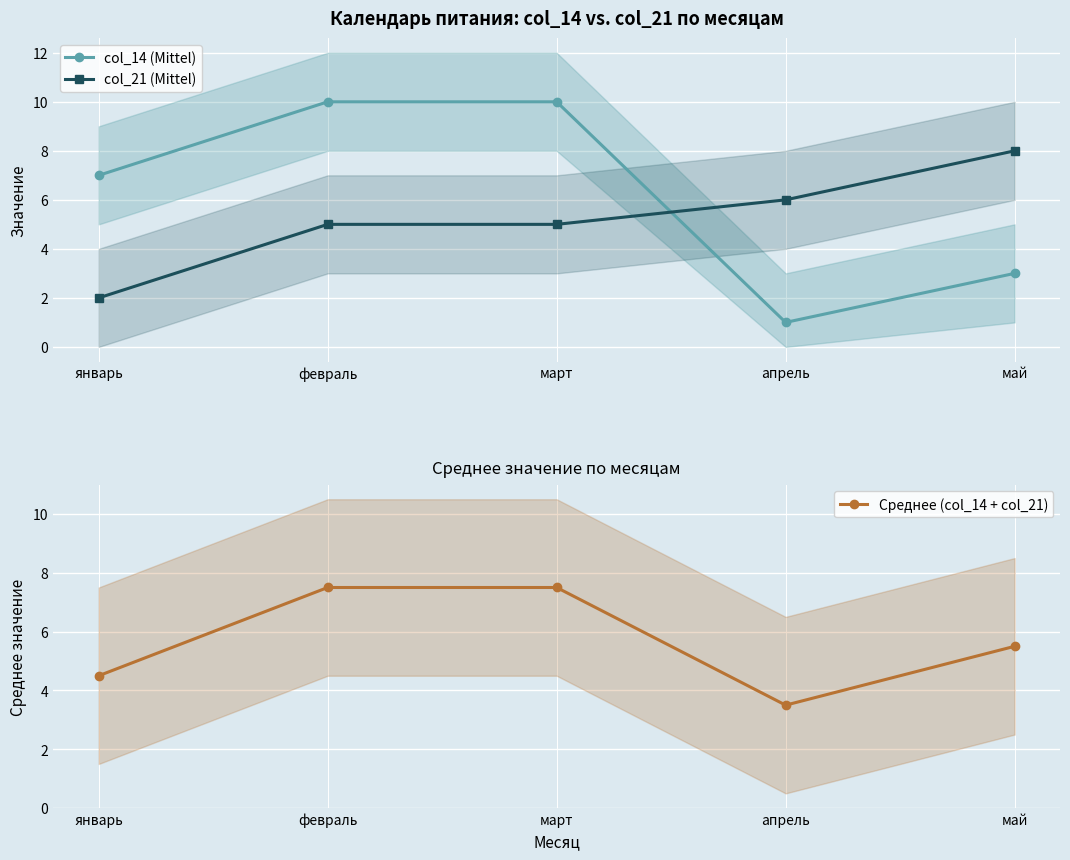

Is the value of col_14 (Mittel) at май greater than the value of col_21 (Mittel) at январь?

Yes